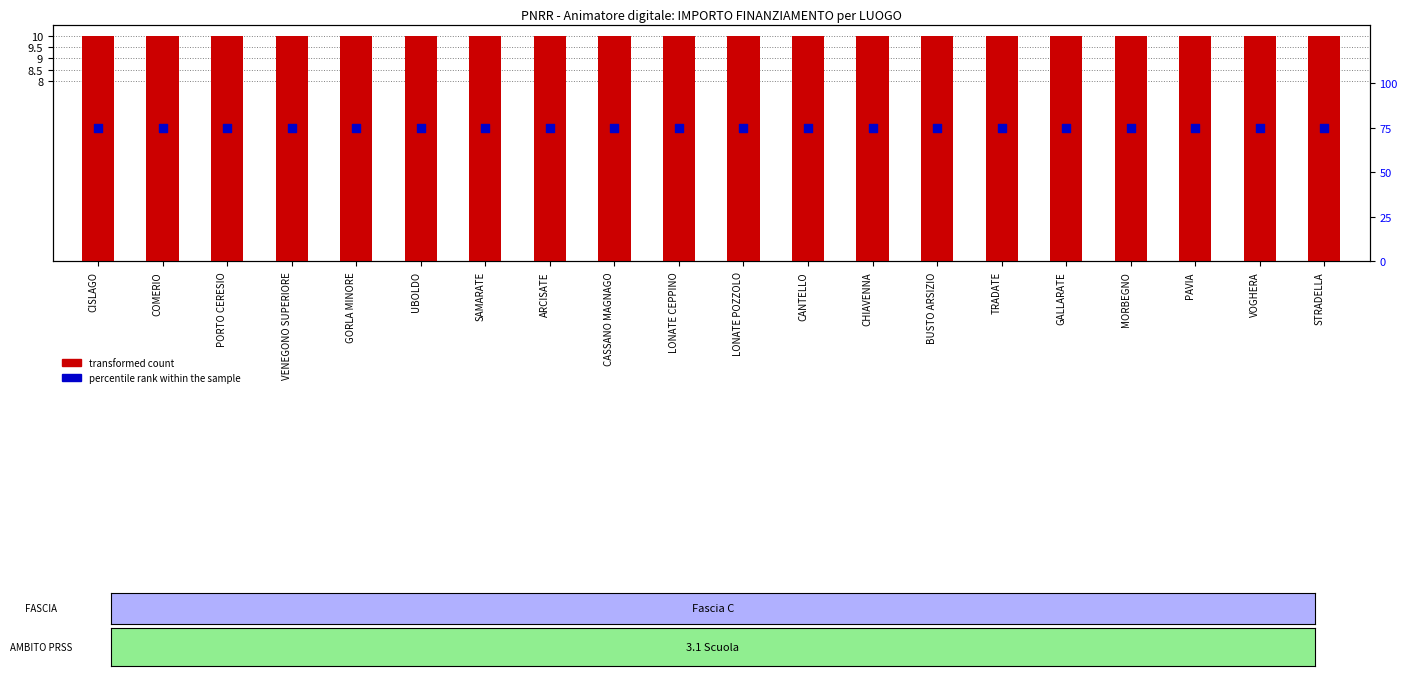

Which series has the largest Y range (max minus min)?

transformed count